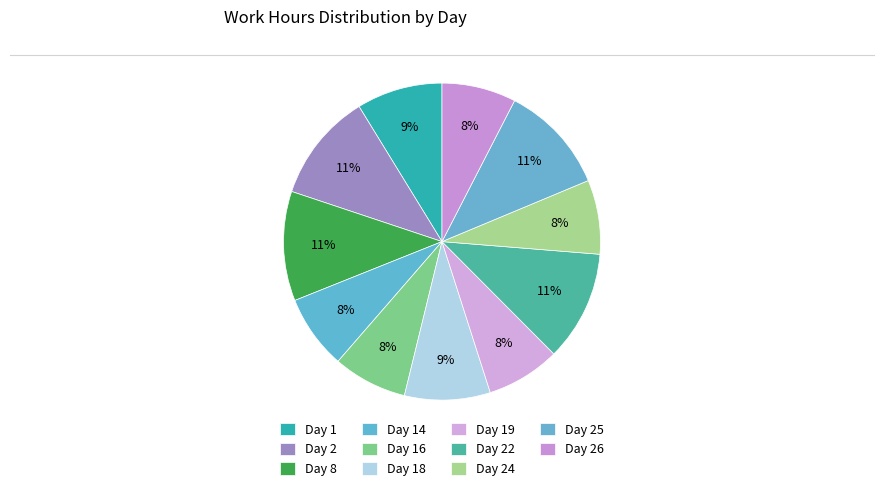

Is there a majority slice in this chart?

No